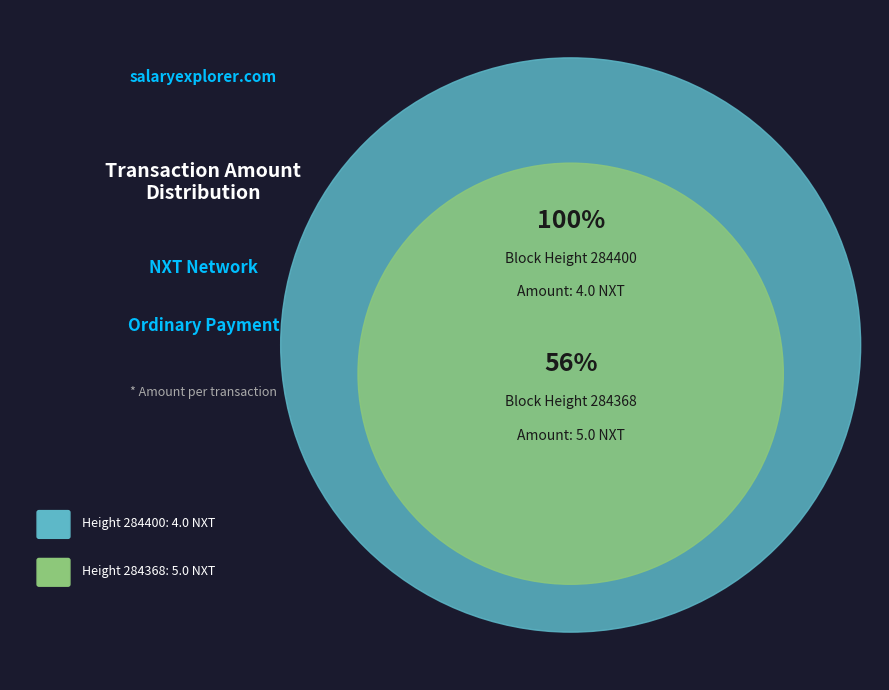

The 284400 slice represents 44% of the pie. True or false?

True